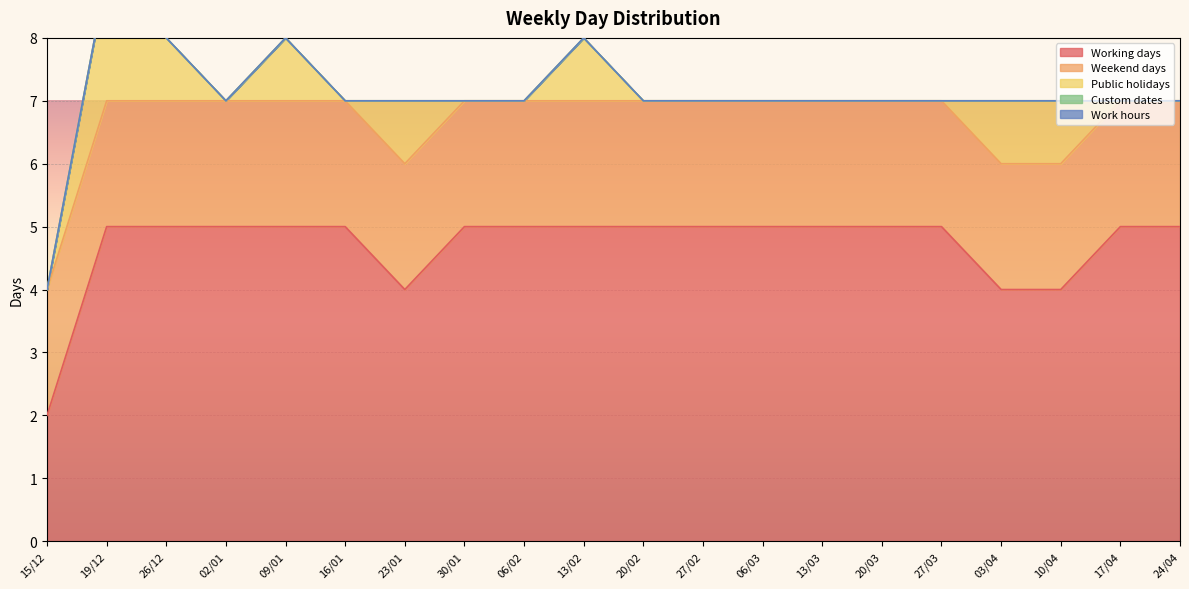

True or false: Working days and Custom dates intersect in this chart.

False